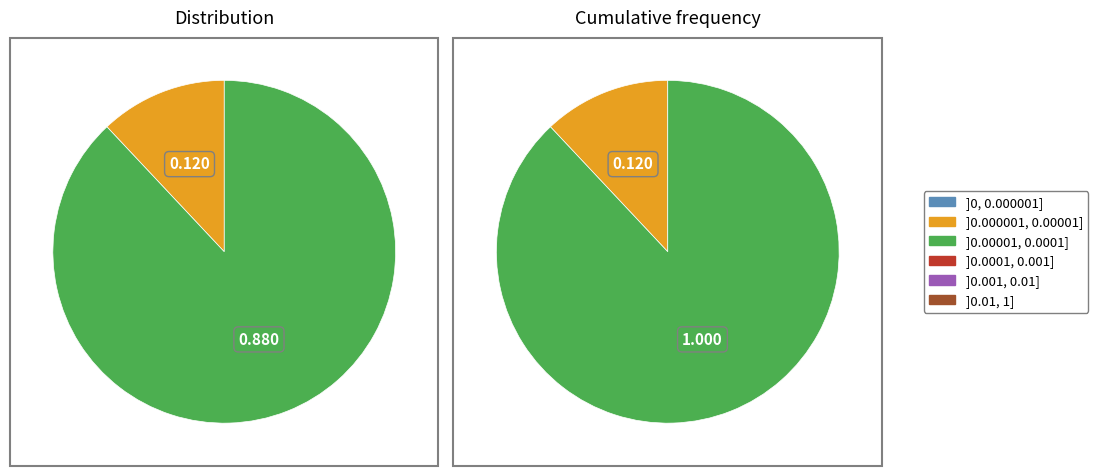

How many segments does this pie chart have?

2